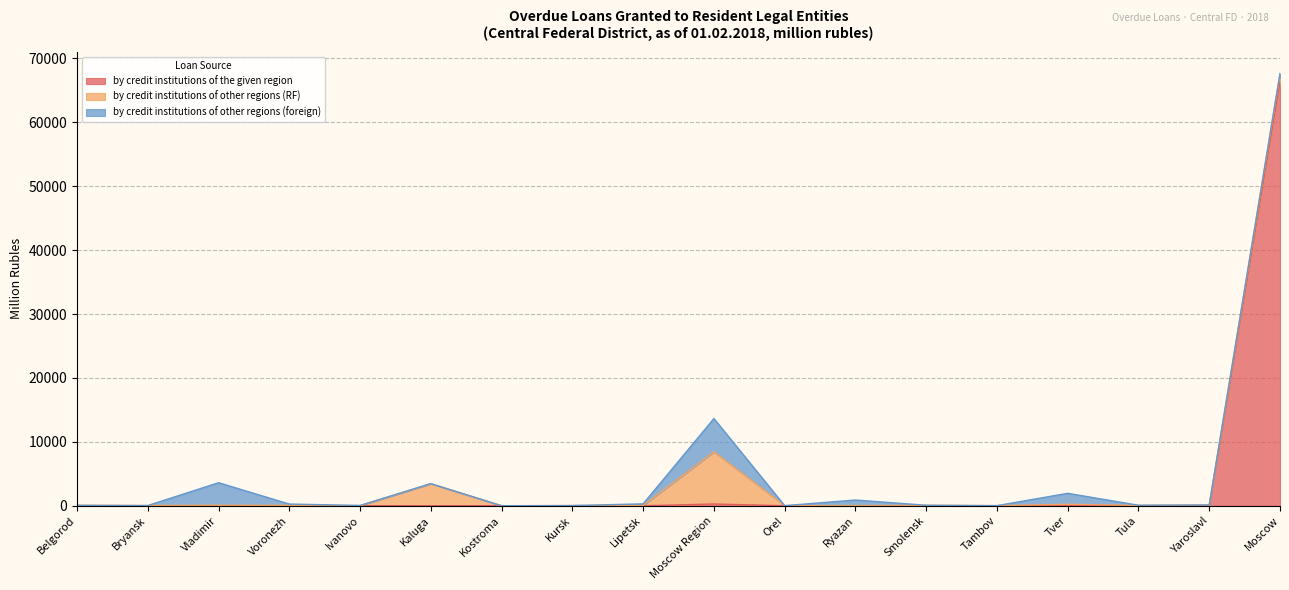

What is the total value across all series at Vladimir?

3607